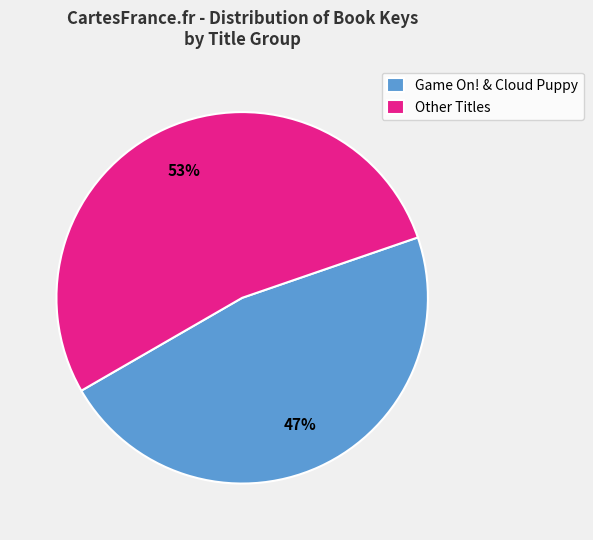

Is it true that Game On! & Cloud Puppy is 47% of the pie?

True